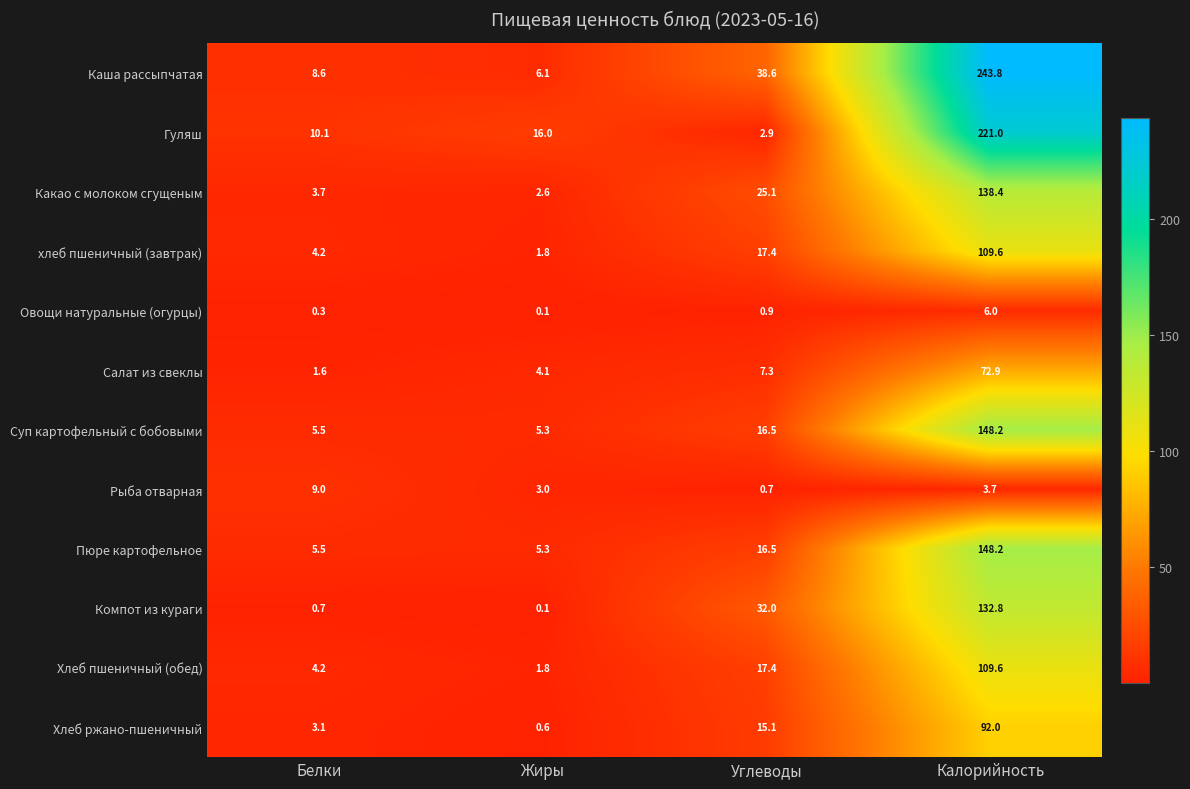

What is the total value across all series at Жиры?

46.8